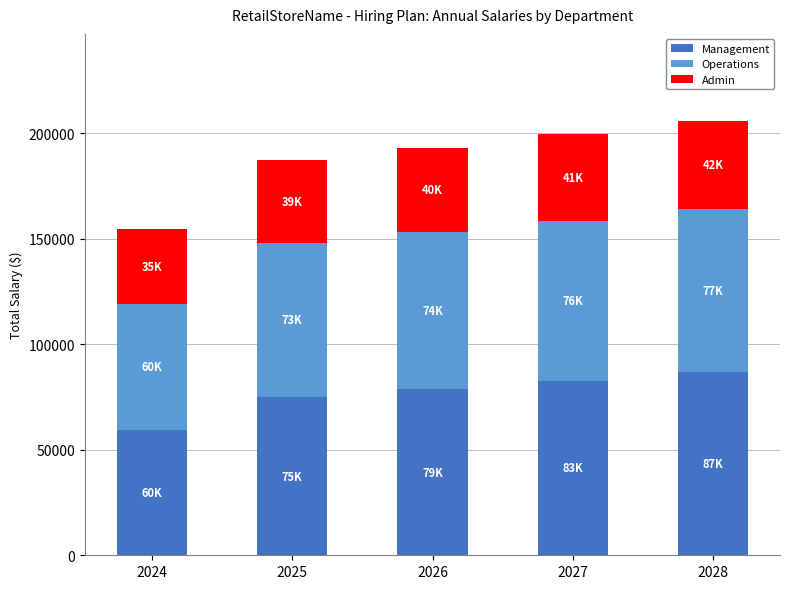

Reading left to right, what are the values for Management?

2024=59583.3	2025=75075.0	2026=78828.8	2027=82770.2	2028=86908.7